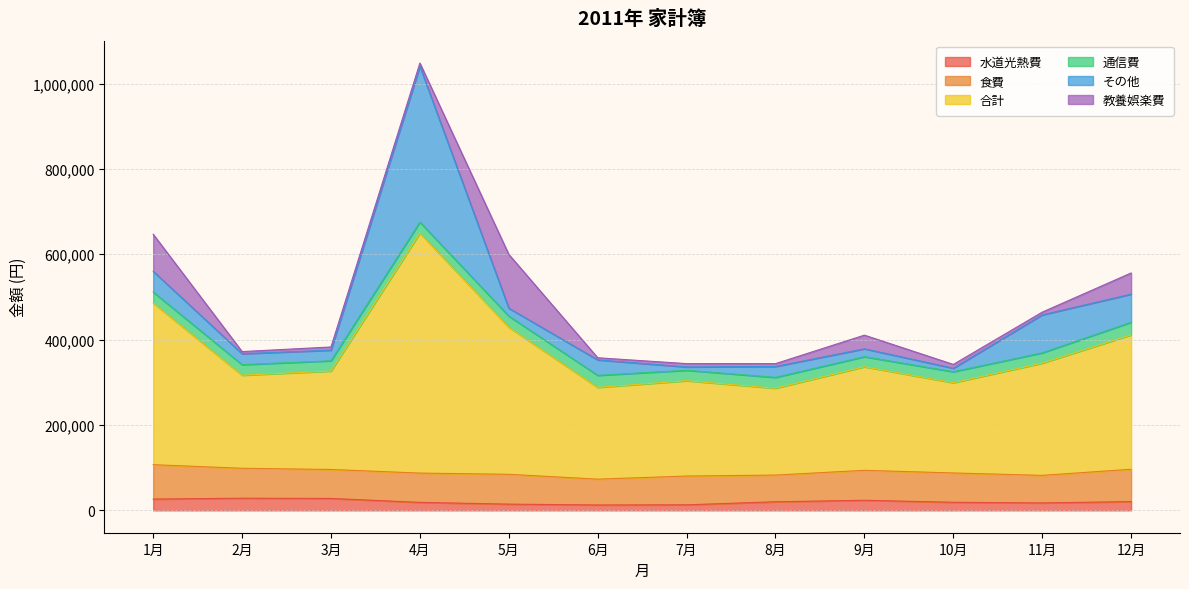

Rank the categories by 通信費 value from lowest to highest.

9月, 3月, 11月, 7月, 2月, 8月, 1月, 4月, 10月, 5月, 6月, 12月